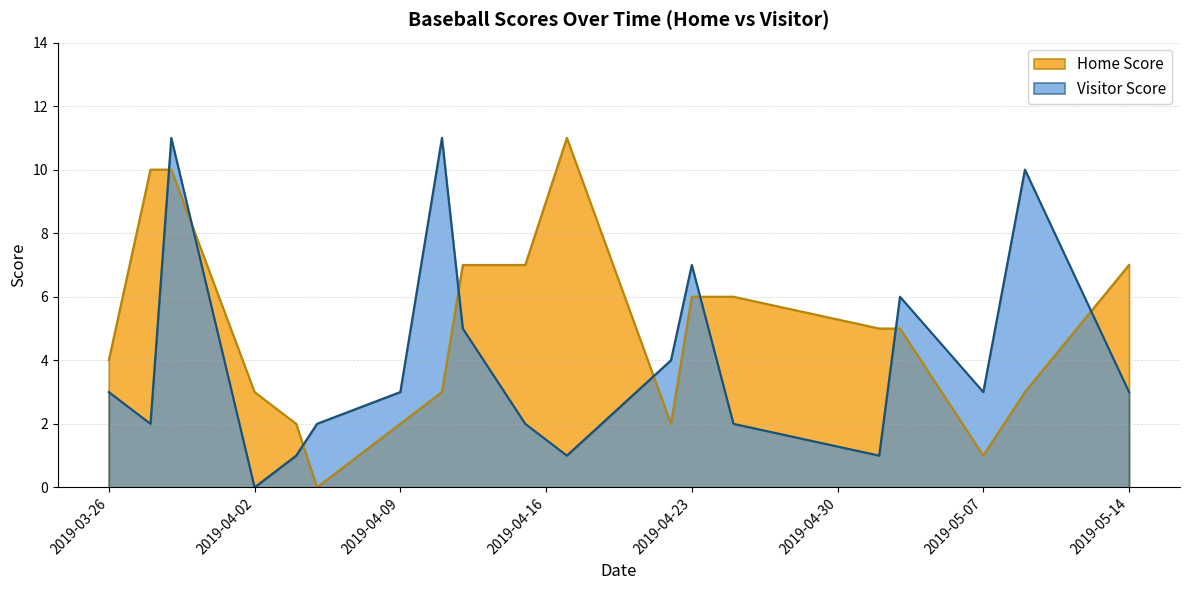

What is the average value of the Home Score series?

5